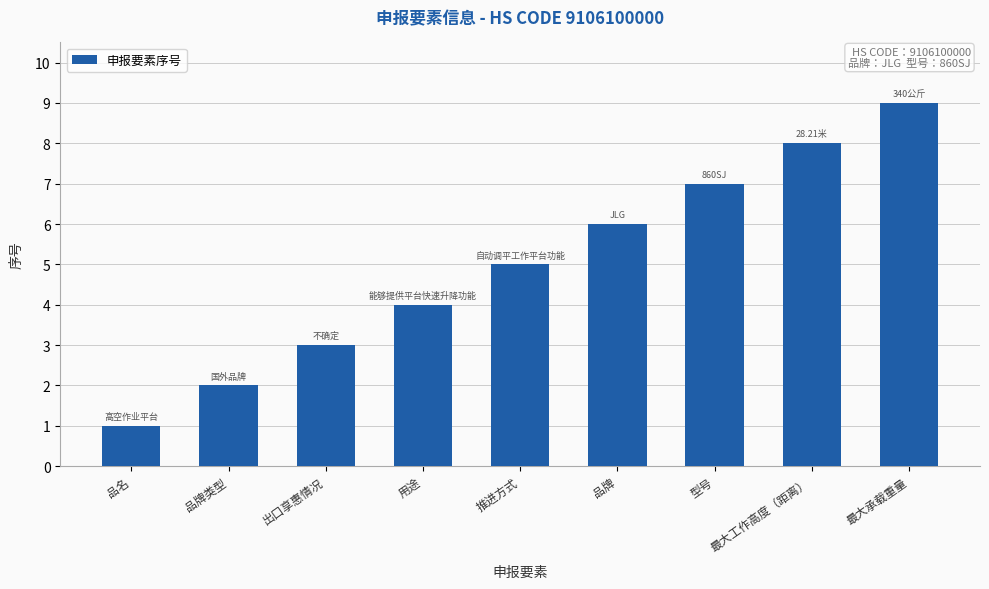

List the labels in order of value, smallest first.

品名, 品牌类型, 出口享惠情况, 用途, 推进方式, 品牌, 型号, 最大工作高度（距离）, 最大承载重量